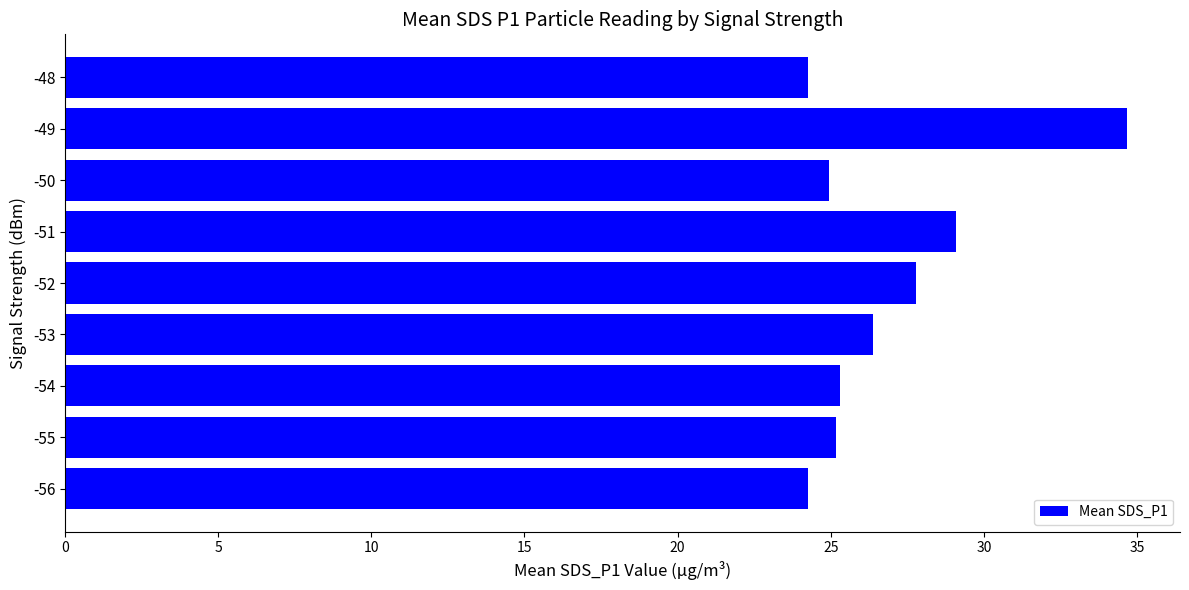

Count the number of categories in the chart.

9